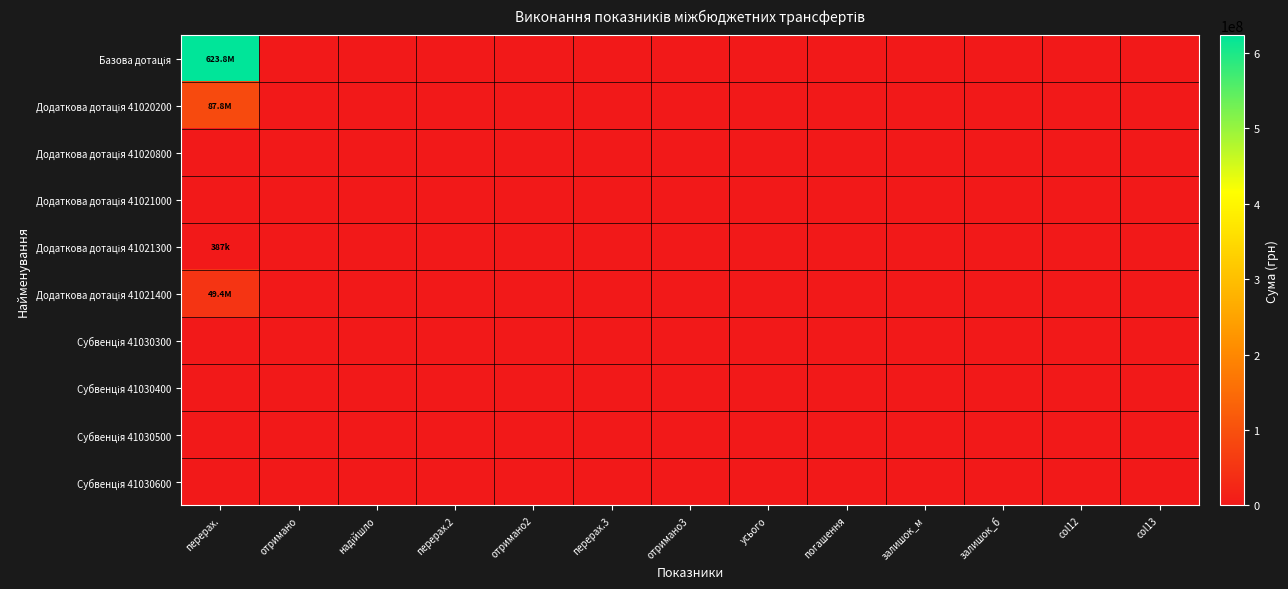

At перерах.2, list the series in order from largest to smallest.

Базова дотація, Додаткова дотація 41020200, Додаткова дотація 41020800, Додаткова дотація 41021000, Додаткова дотація 41021300, Додаткова дотація 41021400, Субвенція 41030300, Субвенція 41030400, Субвенція 41030500, Субвенція 41030600